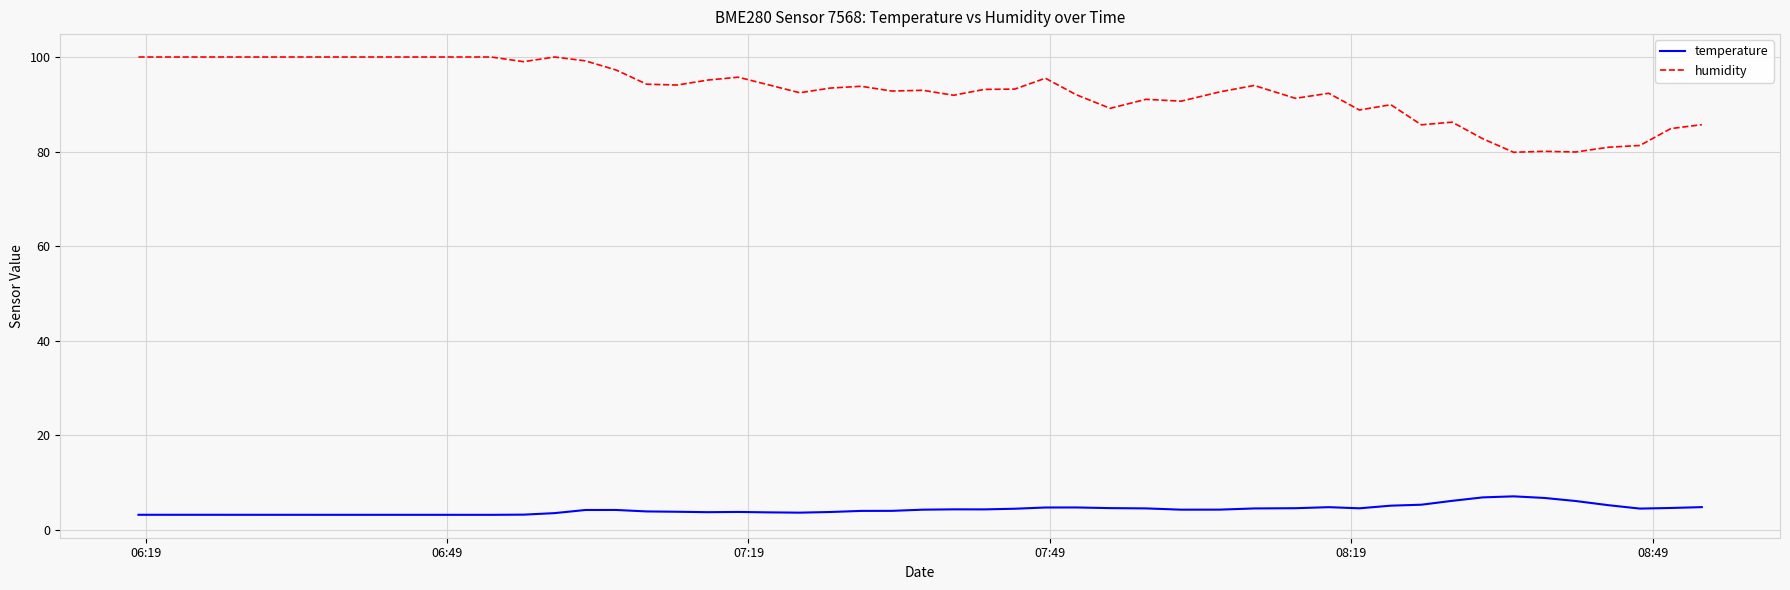

True or false: temperature has more than 1 points higher than both neighbors.

True